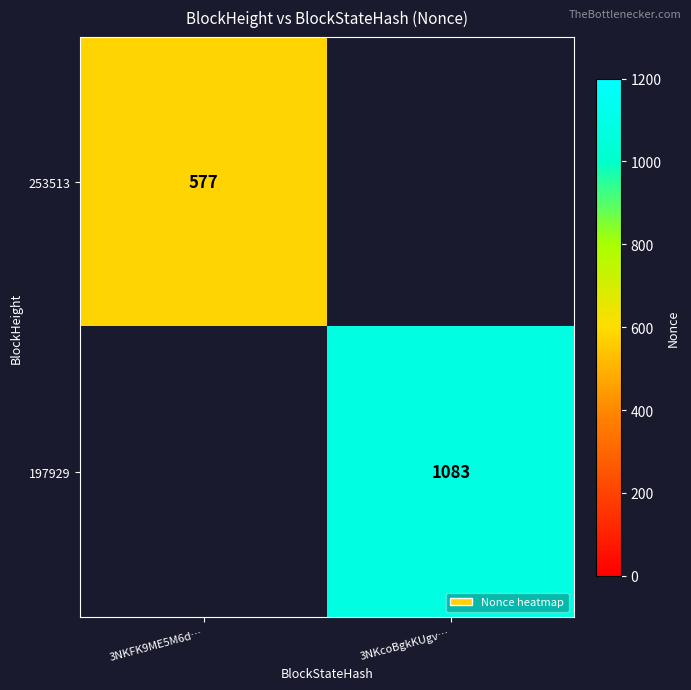

What is the minimum value shown in the chart?

577.0